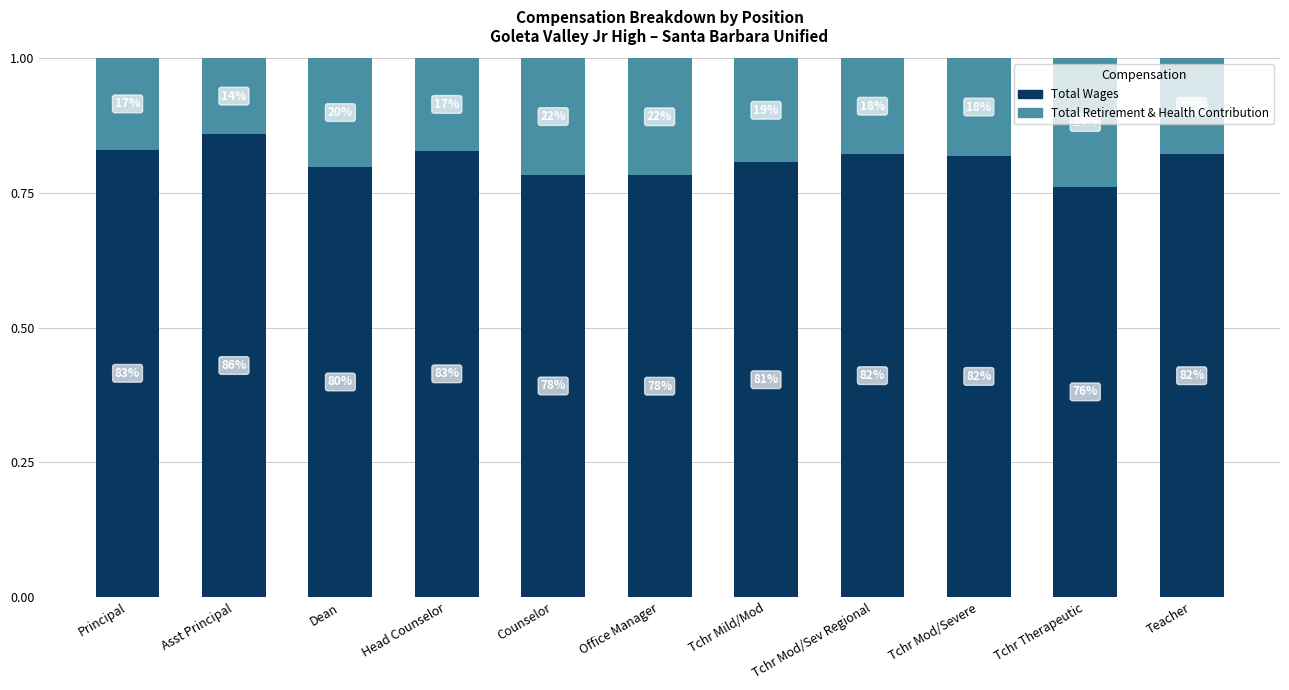

What are all the series names shown in the legend?

Total Wages, Total Retirement & Health Contribution